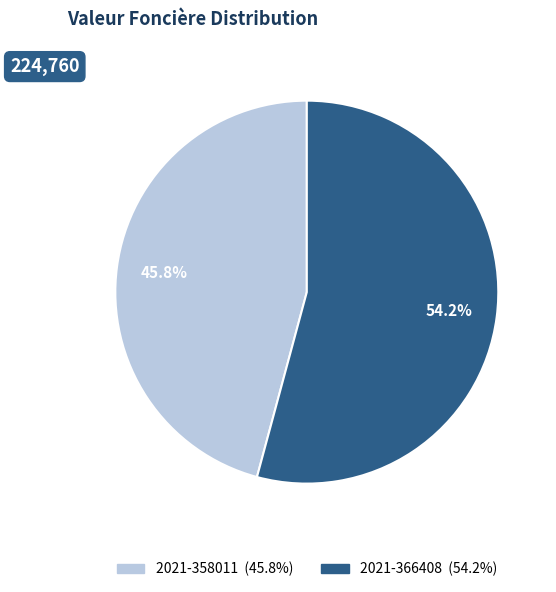

How many slices are in this pie chart?

2